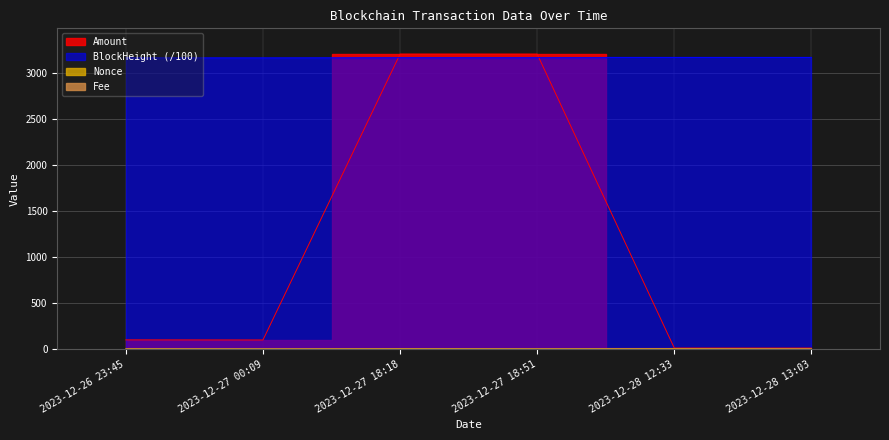

True or false: BlockHeight and Nonce intersect in this chart.

False